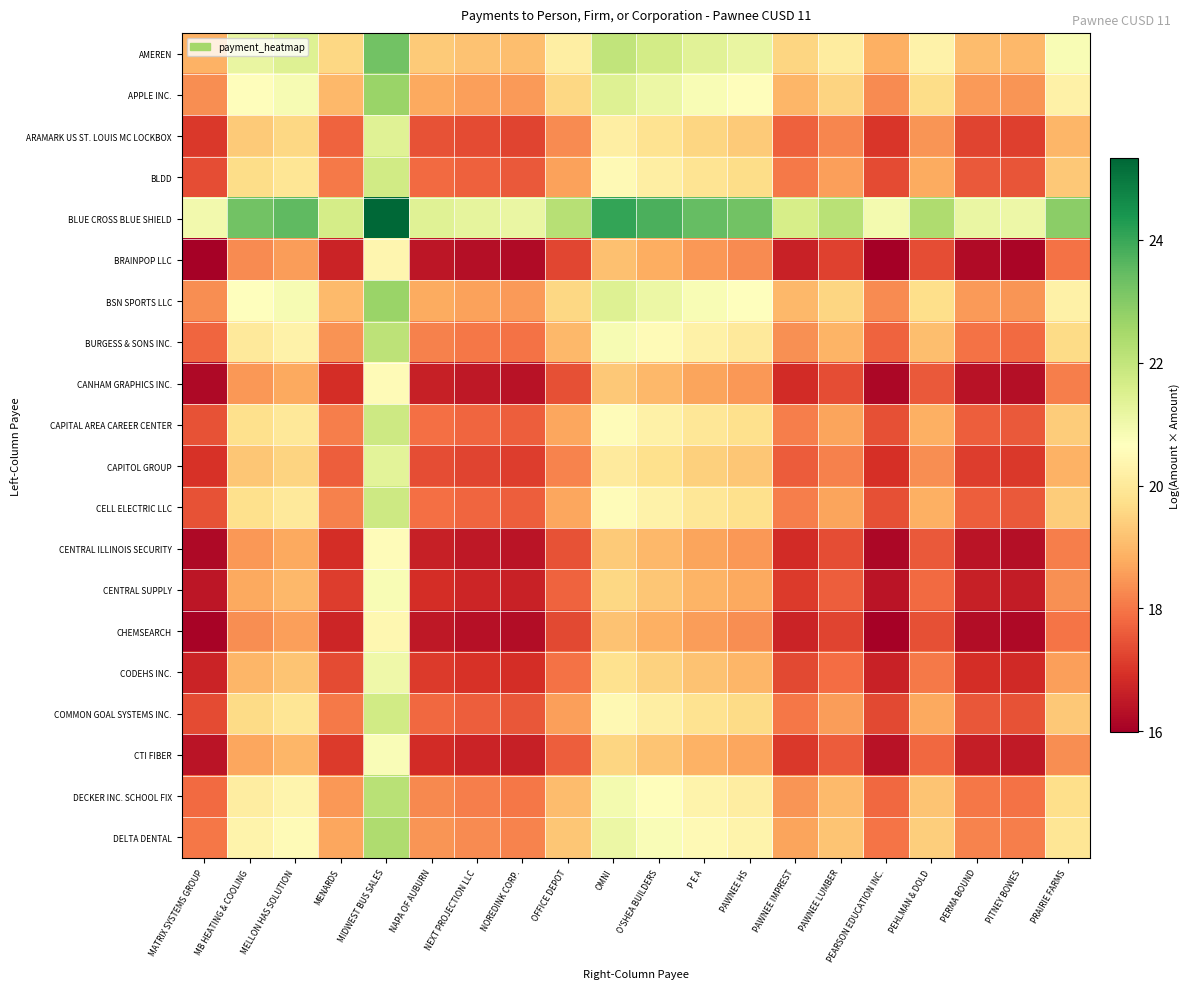

Which series has the largest total across all categories?

BLUE CROSS BLUE SHIELD